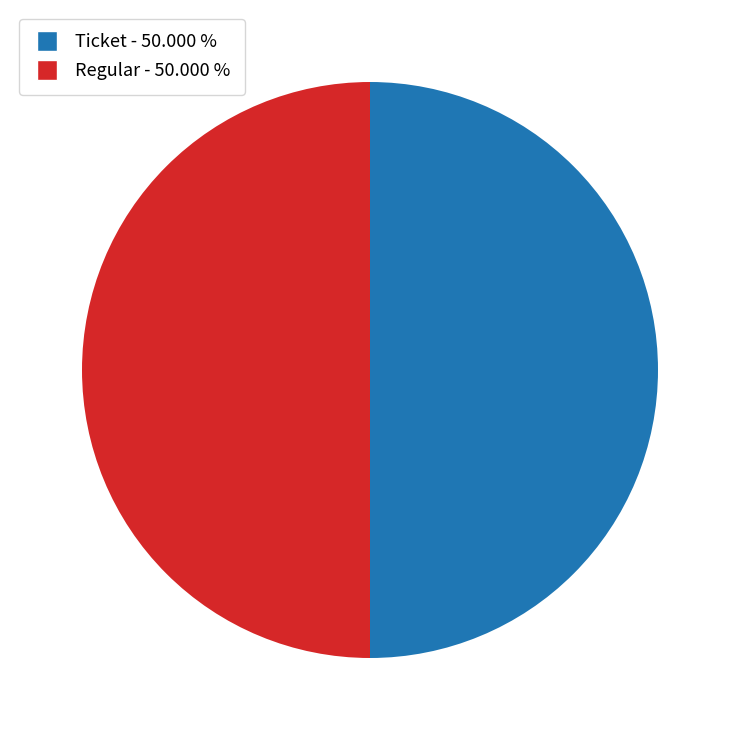

How many segments does this pie chart have?

2